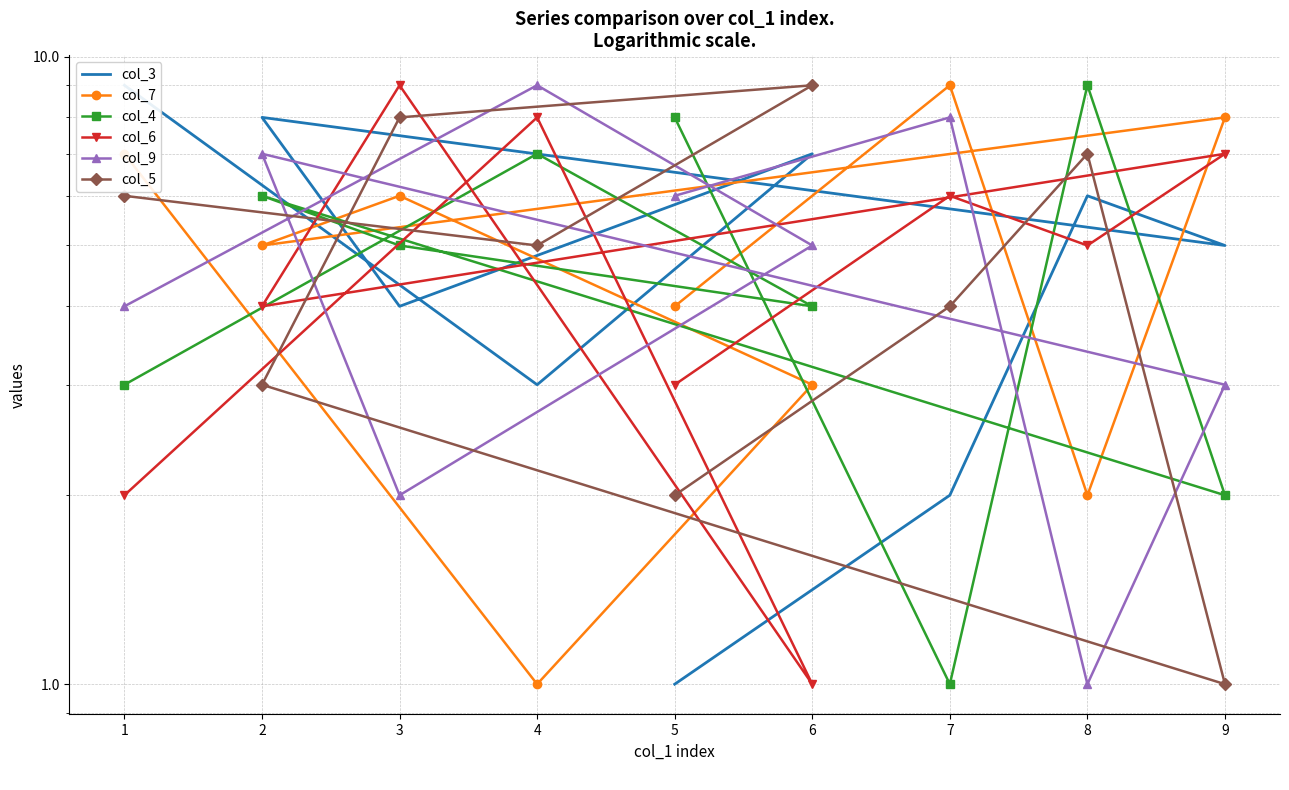

What is the difference between the col_9 values at 7 and 3?

6